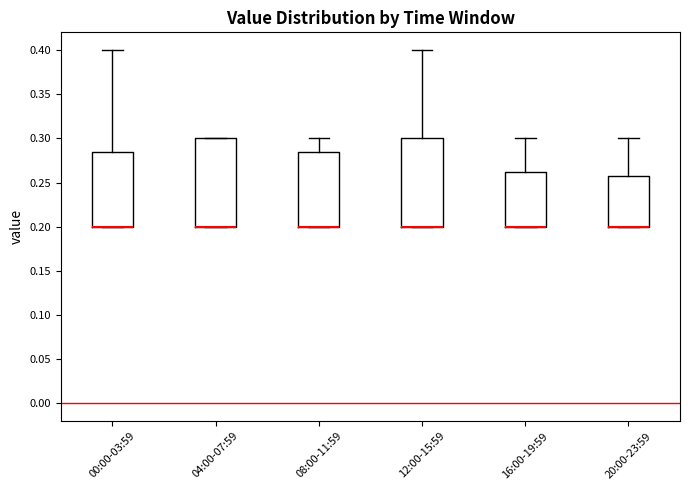

Where is the upper edge of the box for 04:00-07:59 on the y-axis? The values are not printed on the chart, so give them approximately, as read against the axis.

0.300